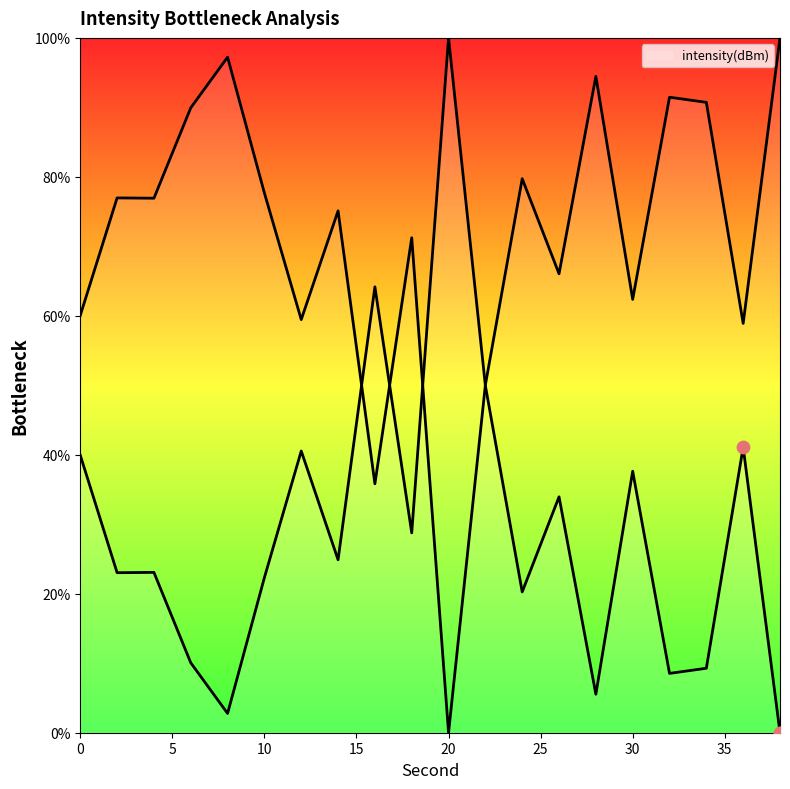

Which has a higher value, 36 or 0?

36